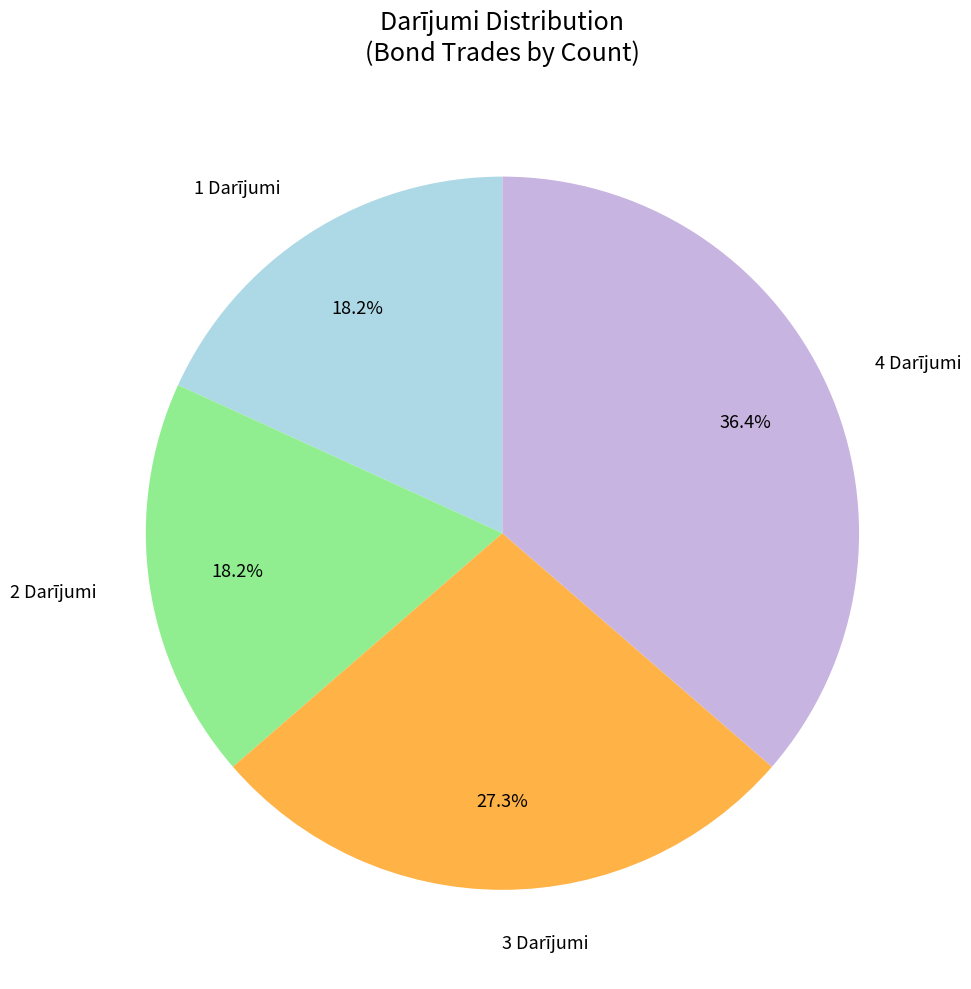

Which category has the biggest portion of the pie?

4 Darījumi